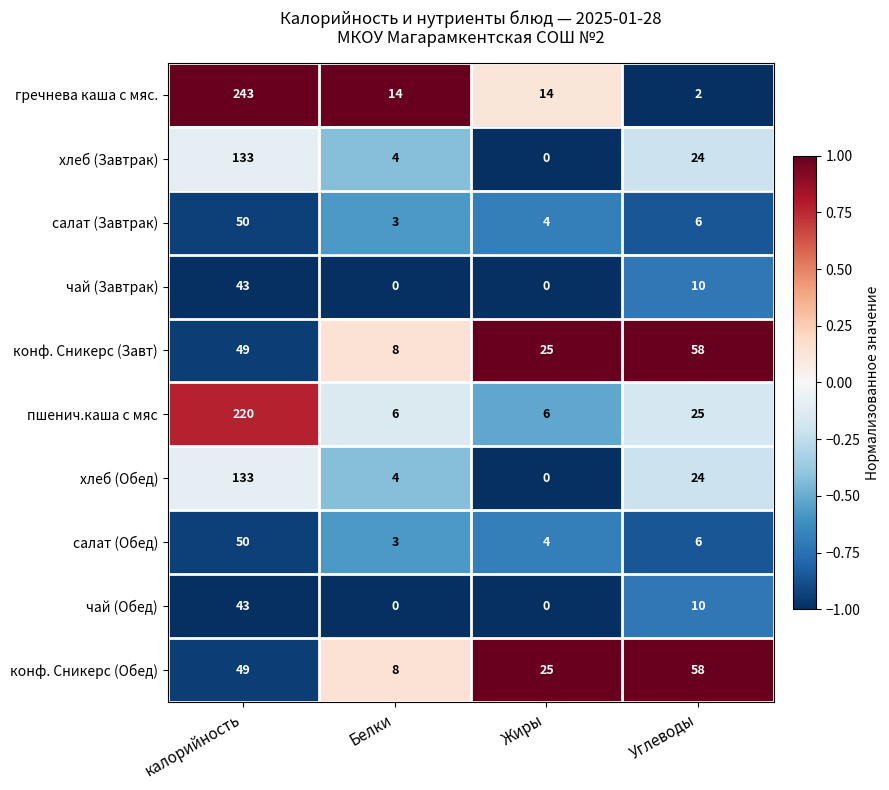

What is the approximate value of пшенич.каша с мяс at Углеводы?

25